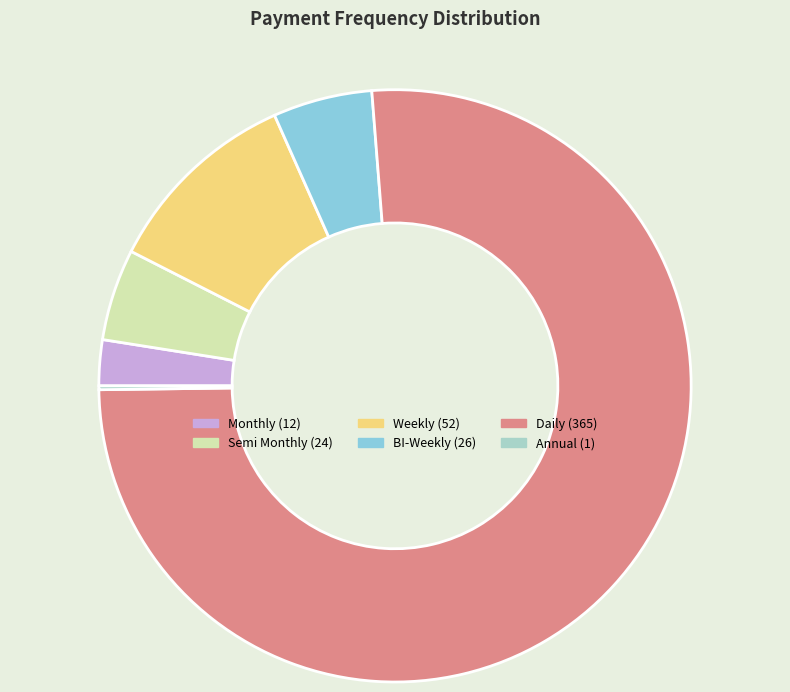

Which slice represents more than half of the pie?

Daily